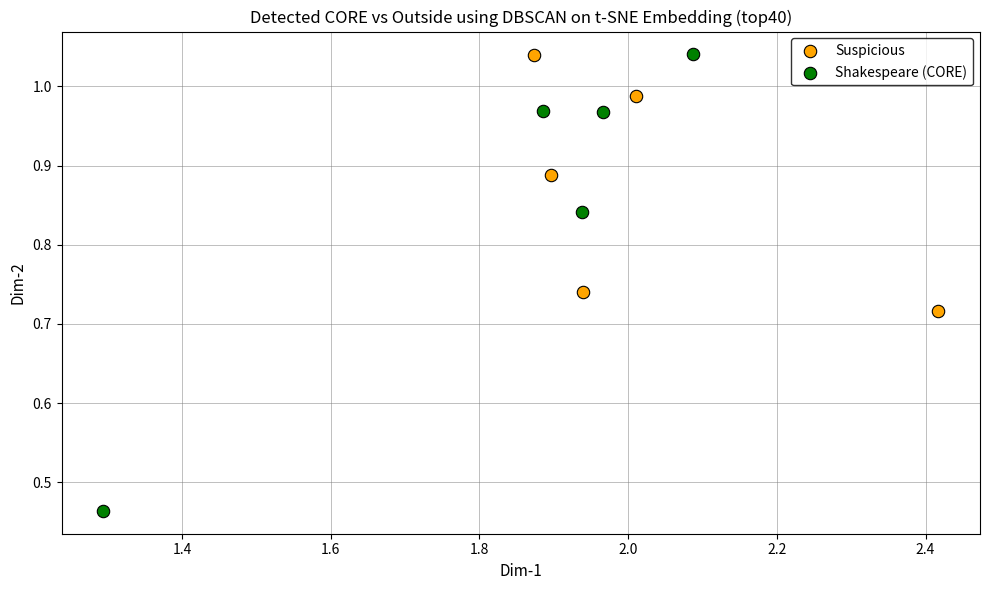

Which series contains the lowest Y value?

Shakespeare (CORE)